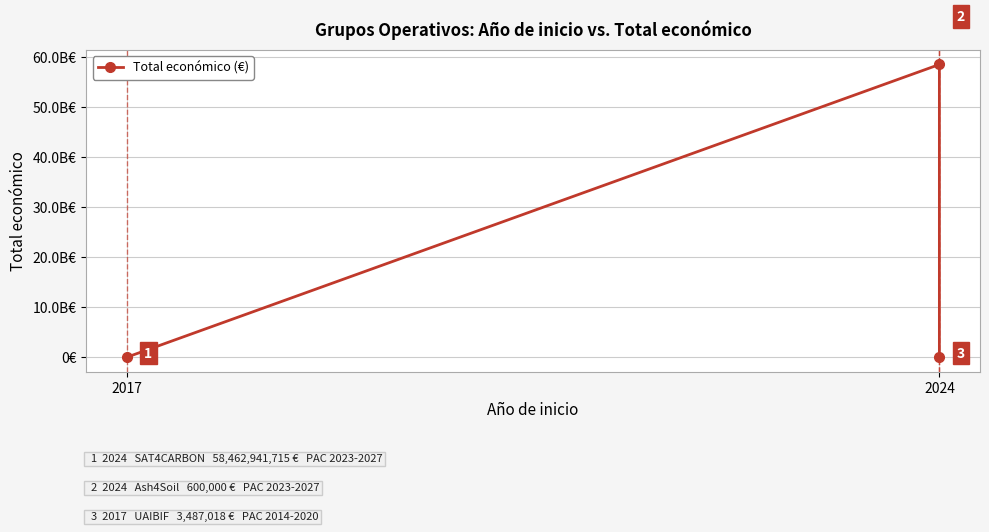

How many data points does each series have?

3